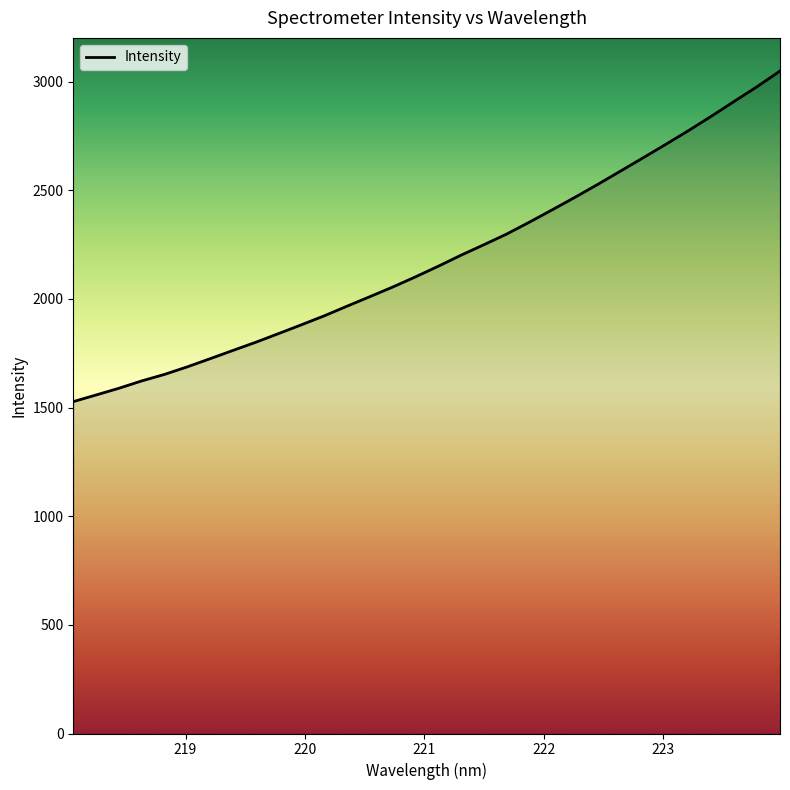

What is the greatest value displayed?

3049.0